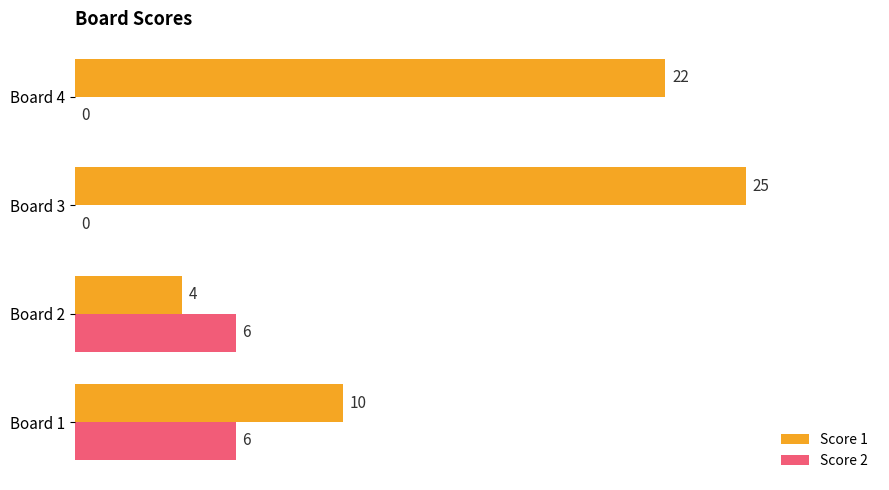

What value does the Score 2 series have at Board 2?

6